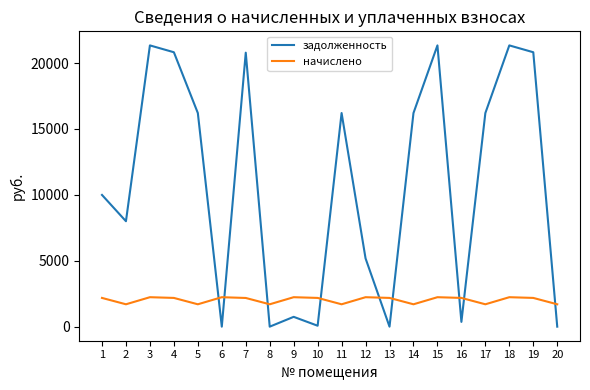

What is the difference between the начислено values at 11 and 15?

537.5